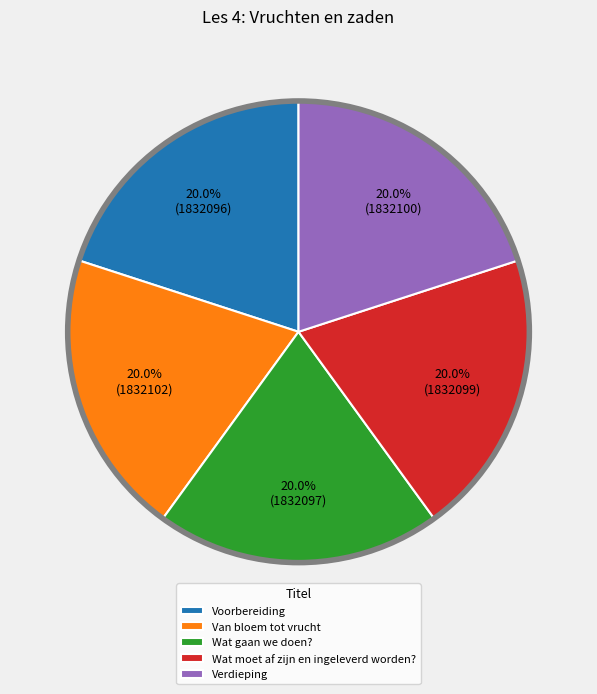

Approximately how many times larger is the value at Van bloem tot vrucht compared to Verdieping?

1.0